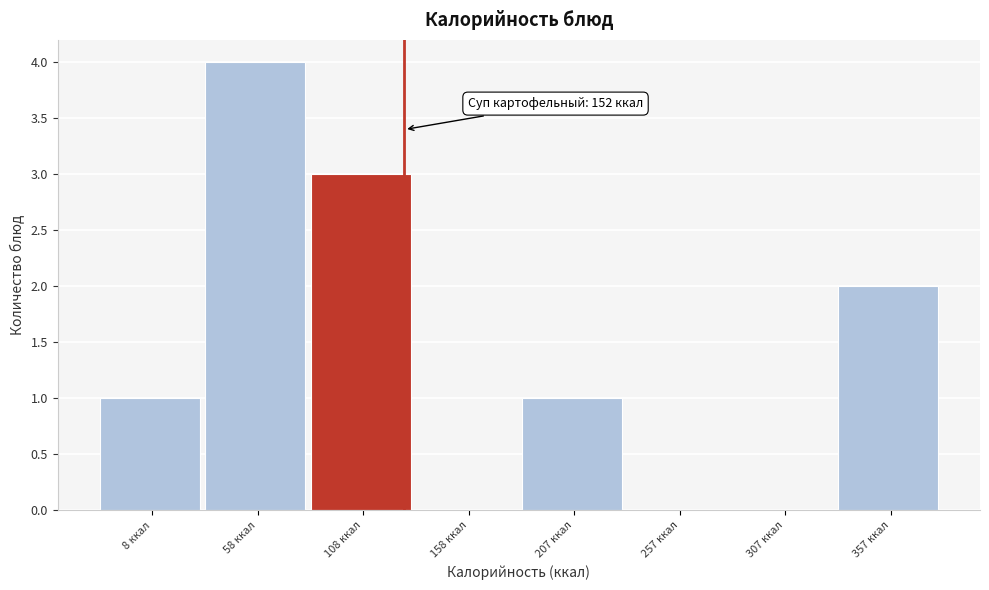

Reading left to right, what are all the values shown in this chart?

8 ккал=1	58 ккал=4	108 ккал=3	158 ккал=0	207 ккал=1	257 ккал=0	307 ккал=0	357 ккал=2